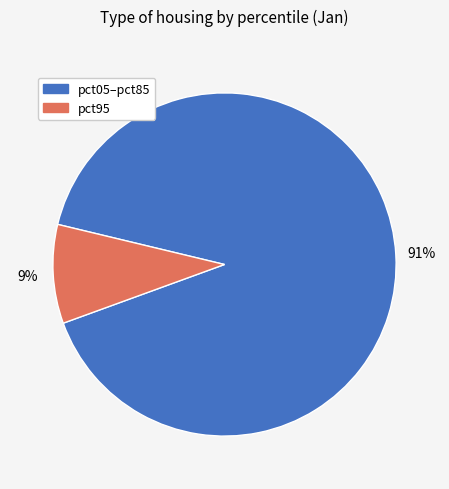

Does any single category account for the majority?

Yes